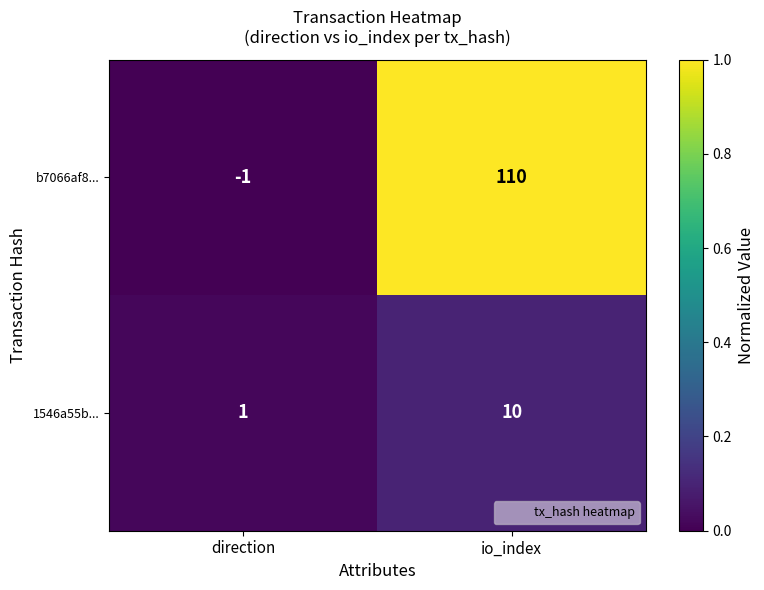

Reading right to left, what are all the values shown in this chart?

b7066af8...: 110	-1
1546a55b...: 10	1